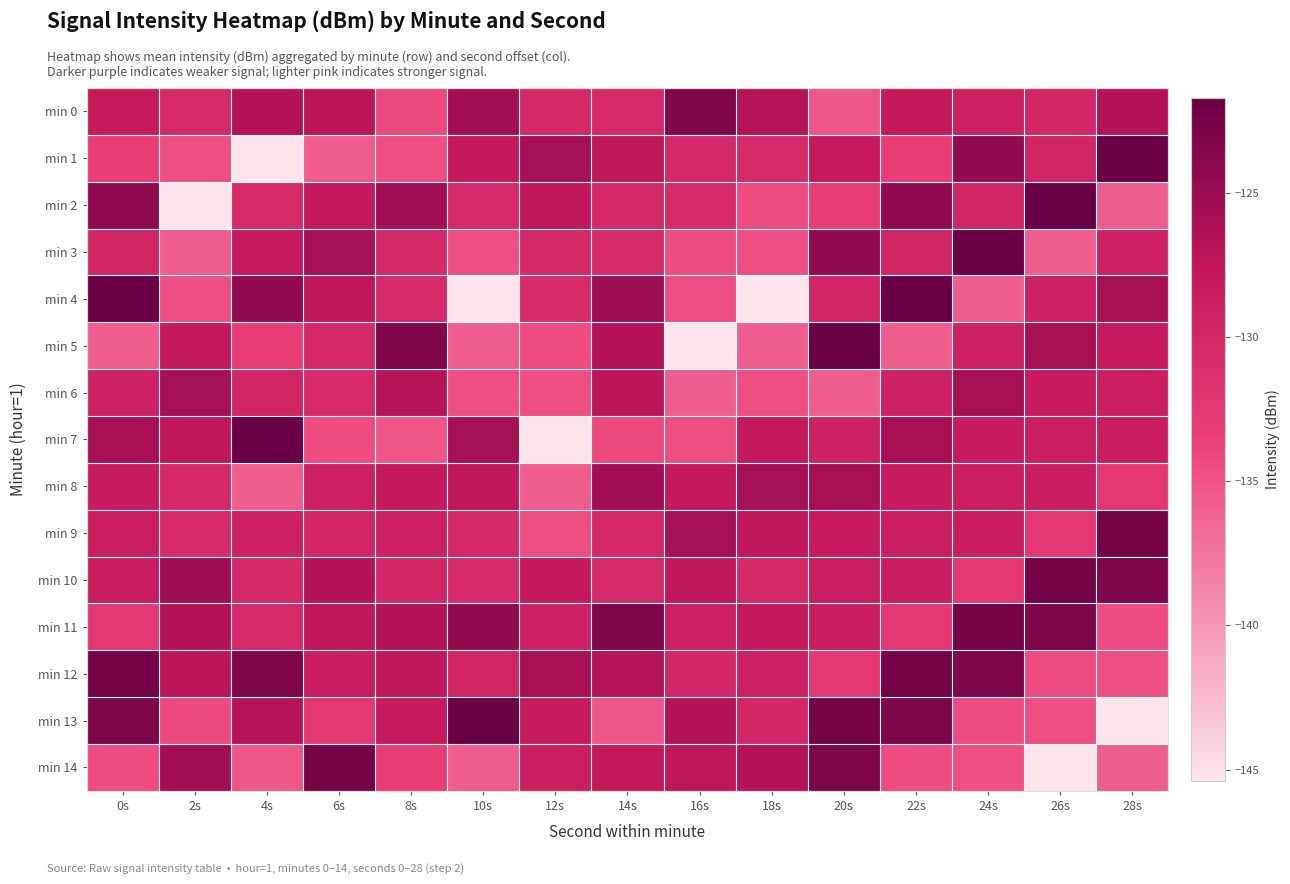

Which series changed the most between 18s and 28s?

min 4